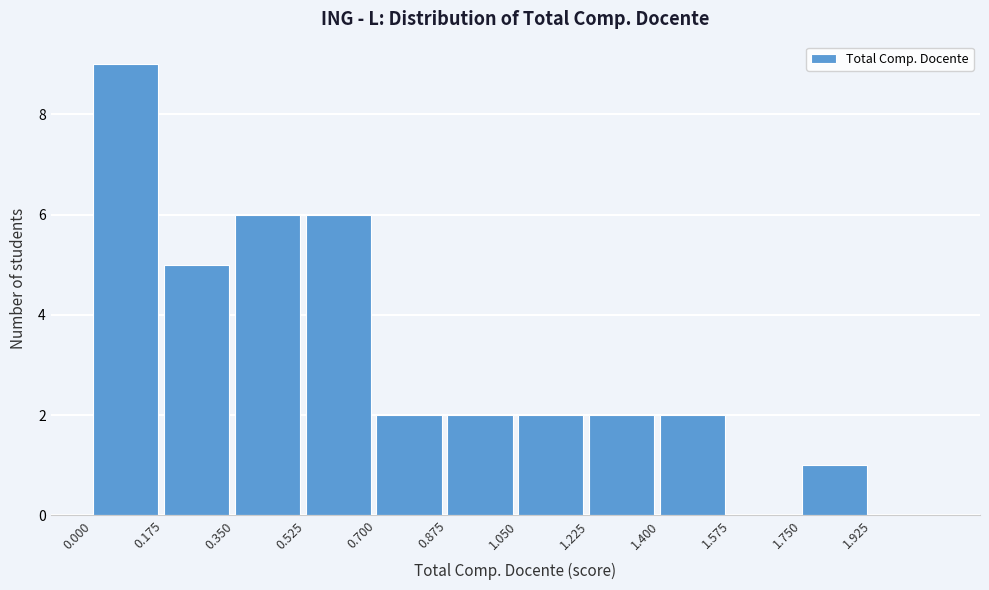

Over which range of the x-axis is the bar tallest?

0.000 to 0.175